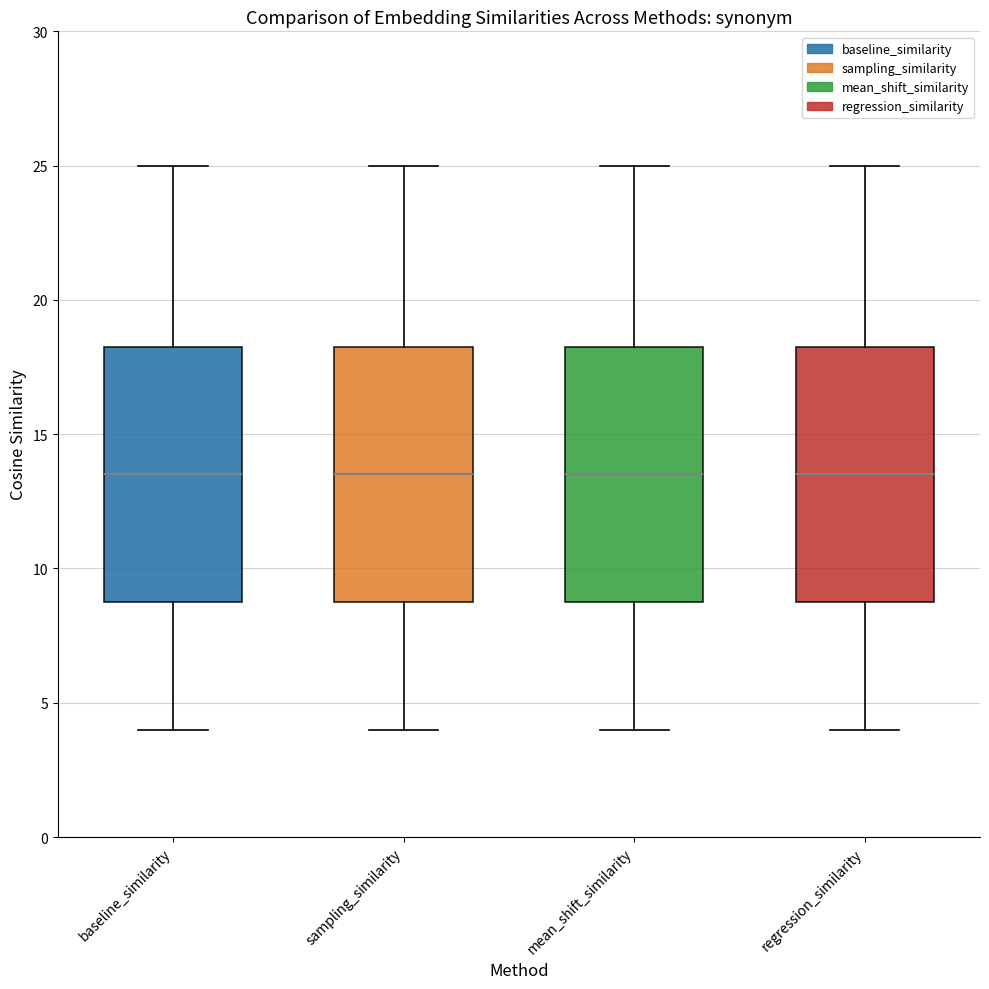

Reading left to right, read every box against the y-axis: the position of its median line, the range the box covers, and the ends of its whiskers. The values are not printed on the chart, so give them approximately, as read against the axis.

baseline_similarity: median 13.5, box 9.0 to 18.5, whiskers 4.0 to 25.0
sampling_similarity: median 13.5, box 9.0 to 18.5, whiskers 4.0 to 25.0
mean_shift_similarity: median 13.5, box 9.0 to 18.5, whiskers 4.0 to 25.0
regression_similarity: median 13.5, box 9.0 to 18.5, whiskers 4.0 to 25.0